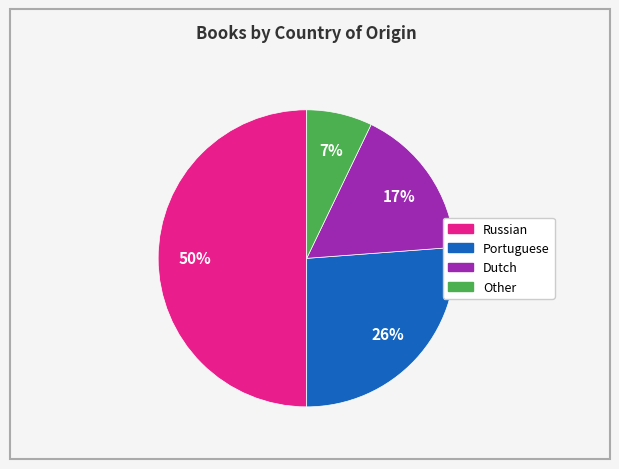

Rank the categories by value from lowest to highest.

Other, Dutch, Portuguese, Russian